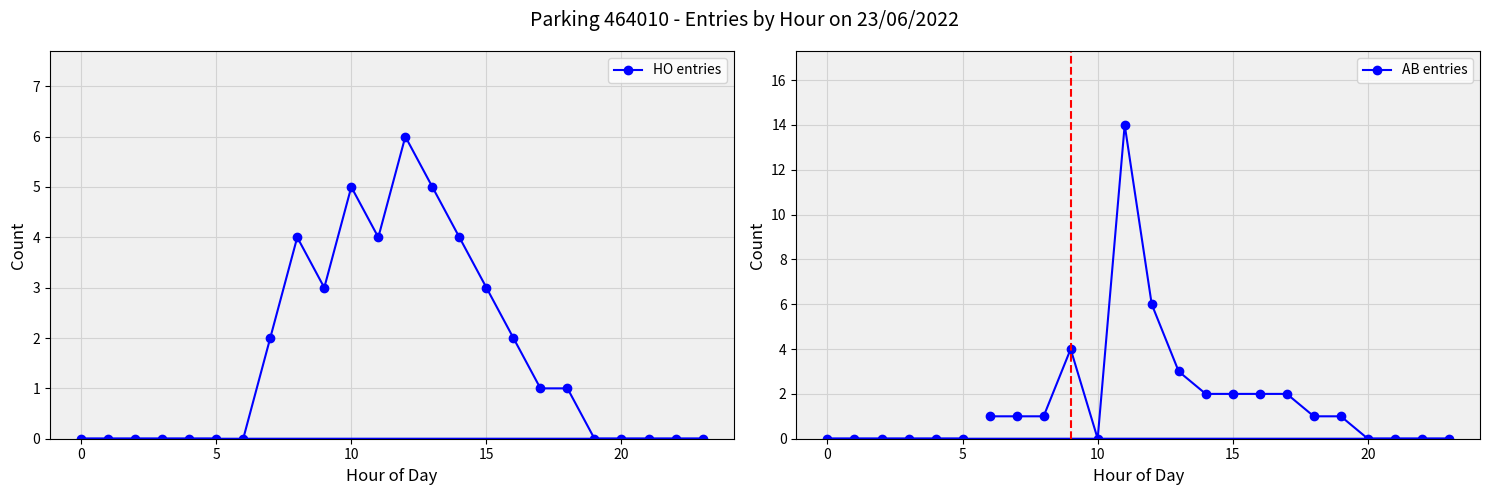

At how many categories does at least one series exceed 1?

11